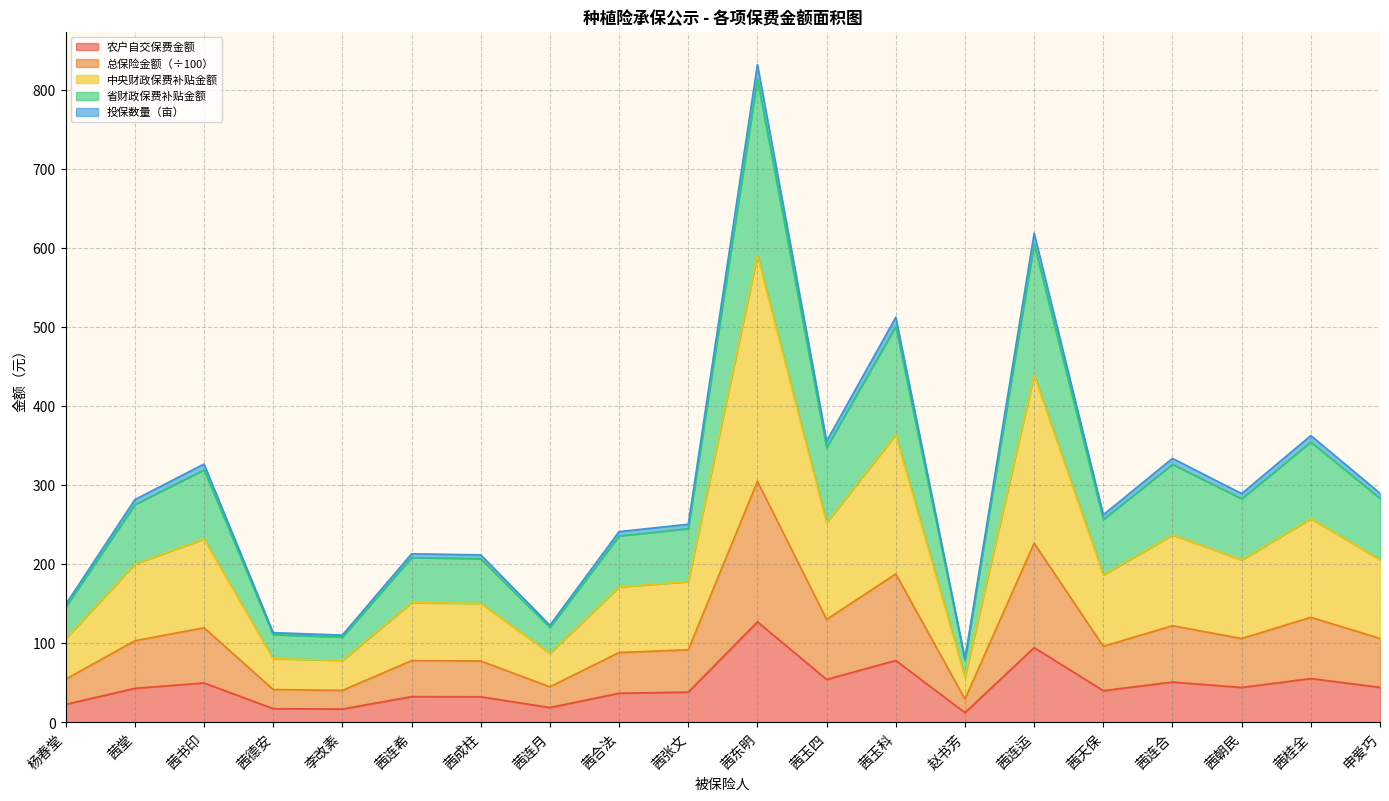

At which category is the sum across all series the highest?

茜东明